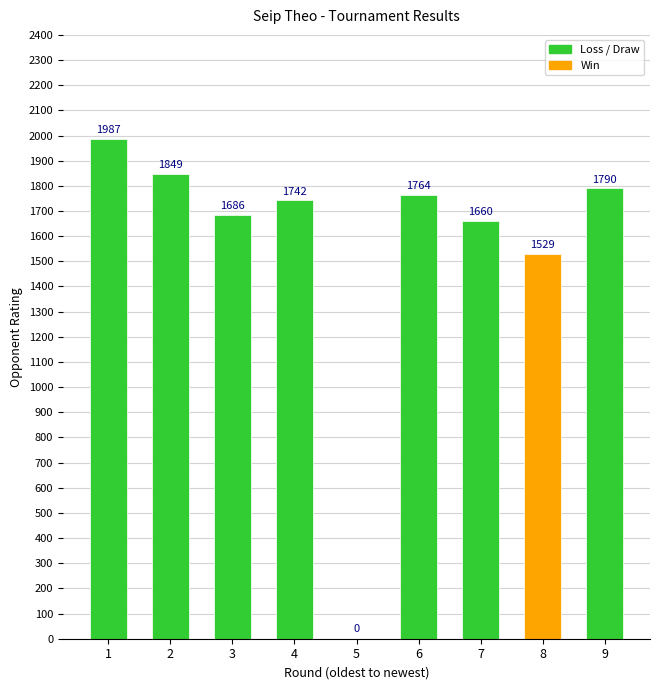

Is it true that the value at 8 is 1529?

True